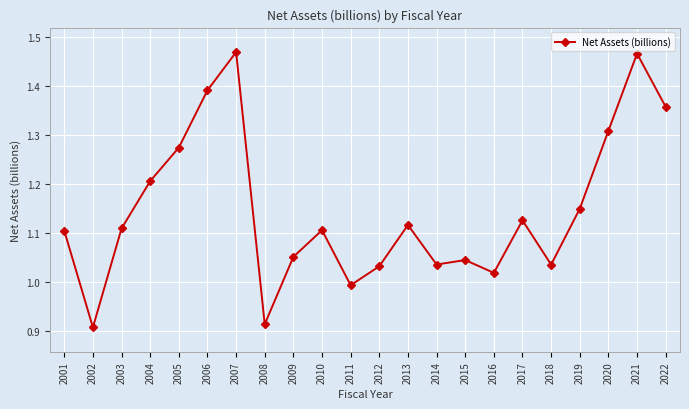

The value at 2022 is 1.8. True or false?

False